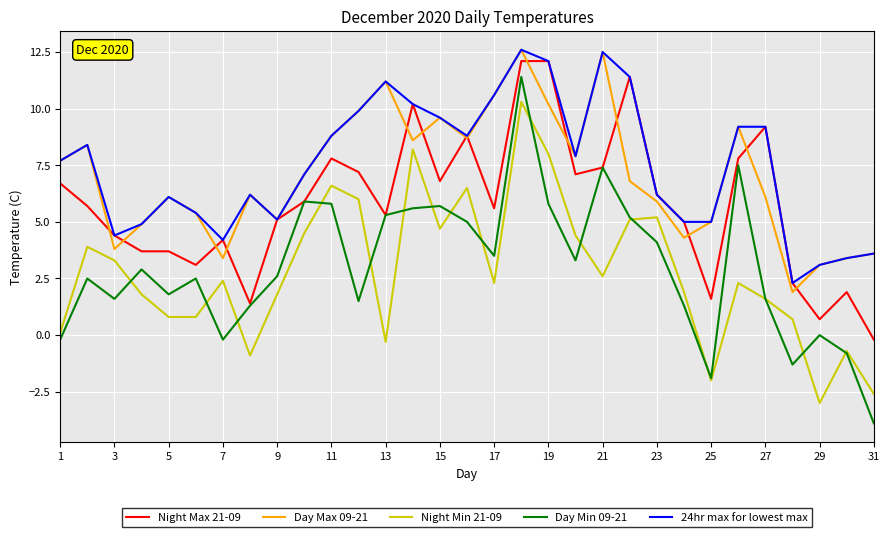

Which series has the largest range (max minus min)?

Day Min 09-21